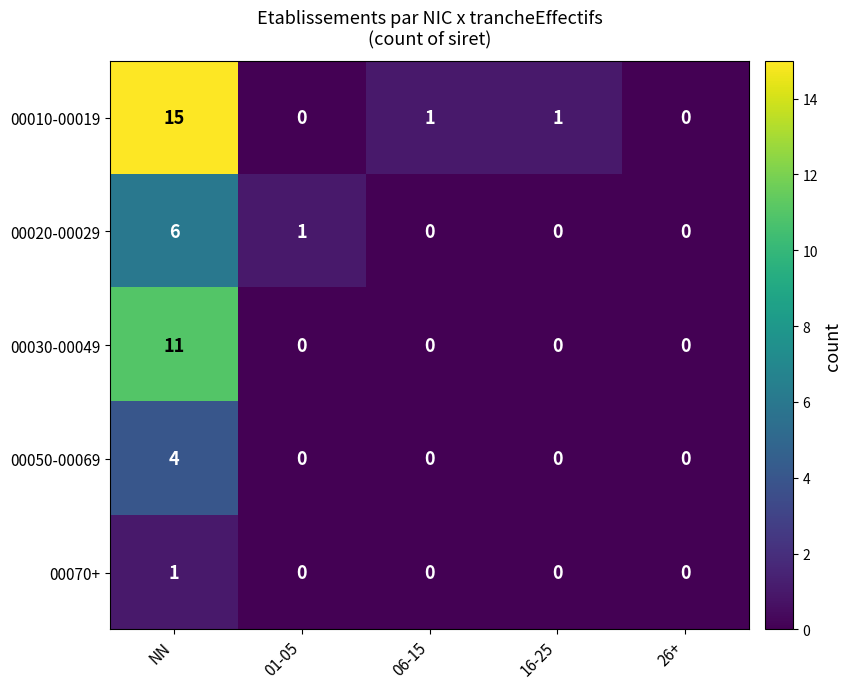

Which category has the highest value across all series?

NN